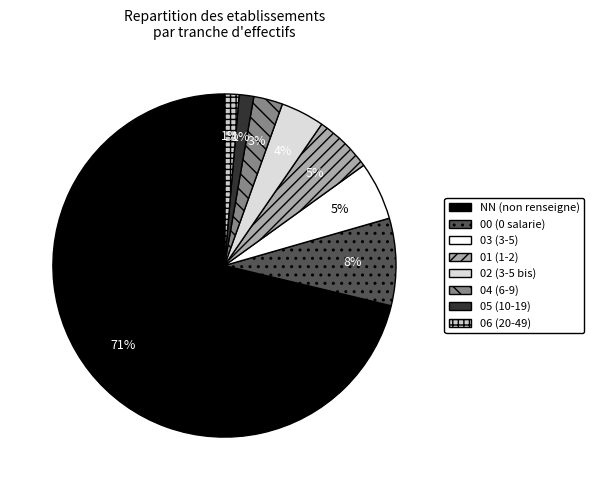

Which slice is the largest?

NN